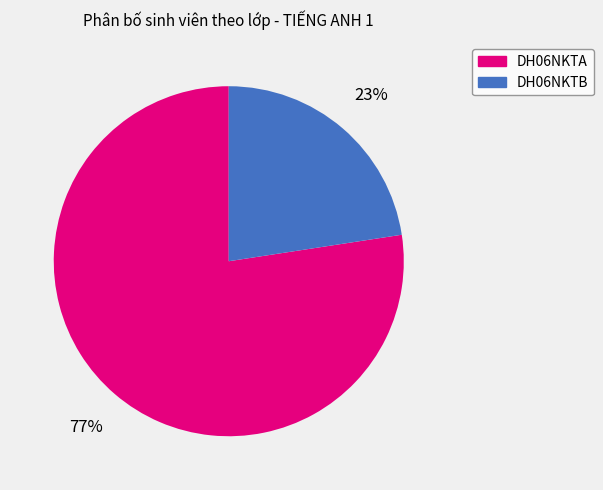

Which category has the smallest portion of the pie?

DH06NKTB